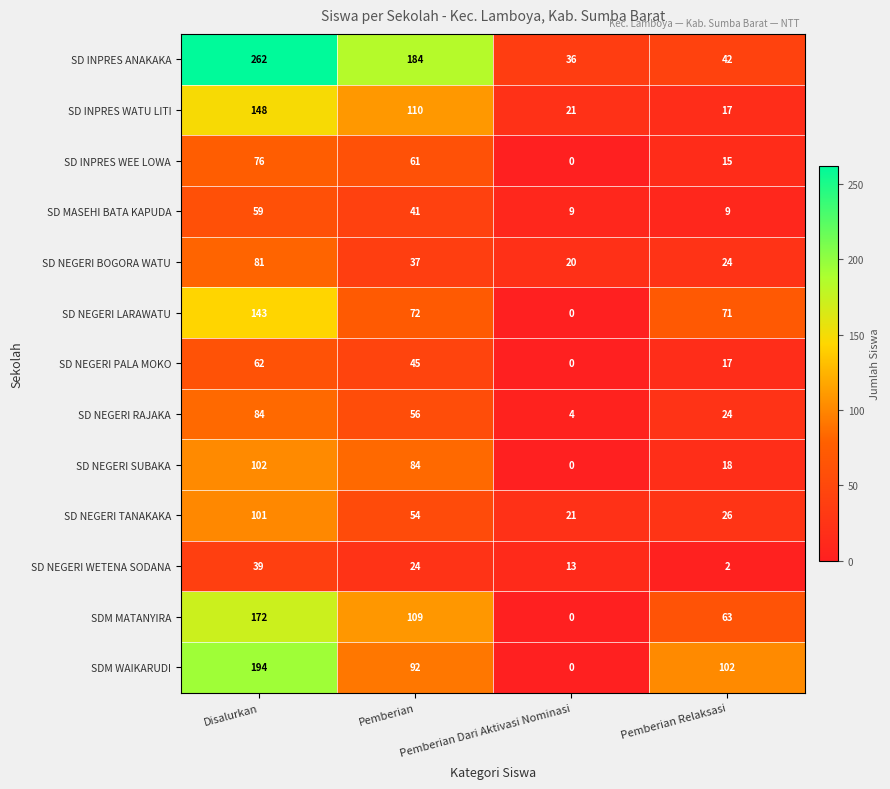

Which series has the largest total across all categories?

SD INPRES ANAKAKA